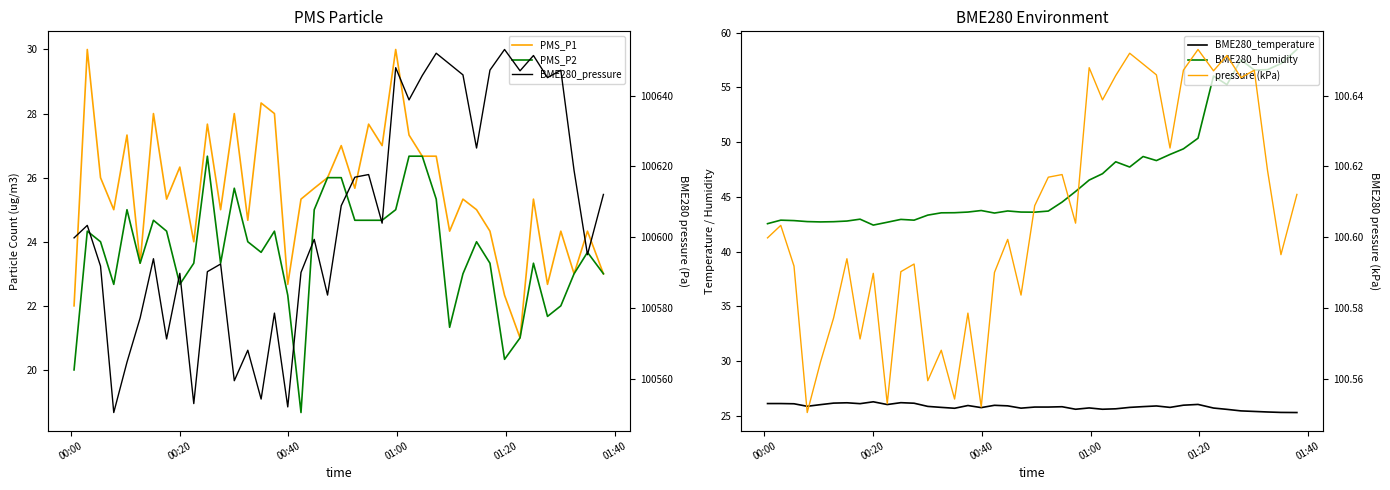

Does the chart display data point markers on the line(s)?

No